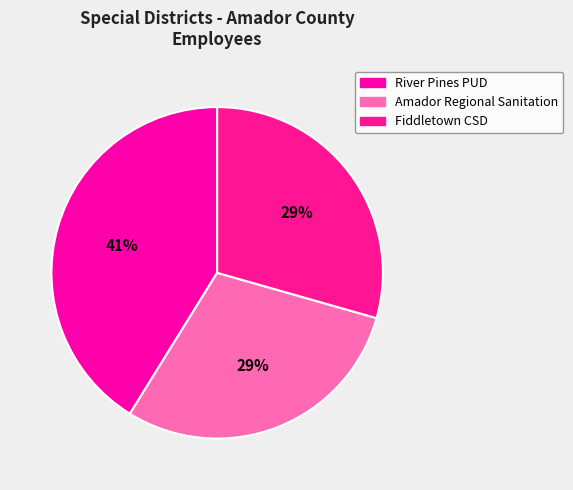

Count the number of slices in the pie.

3